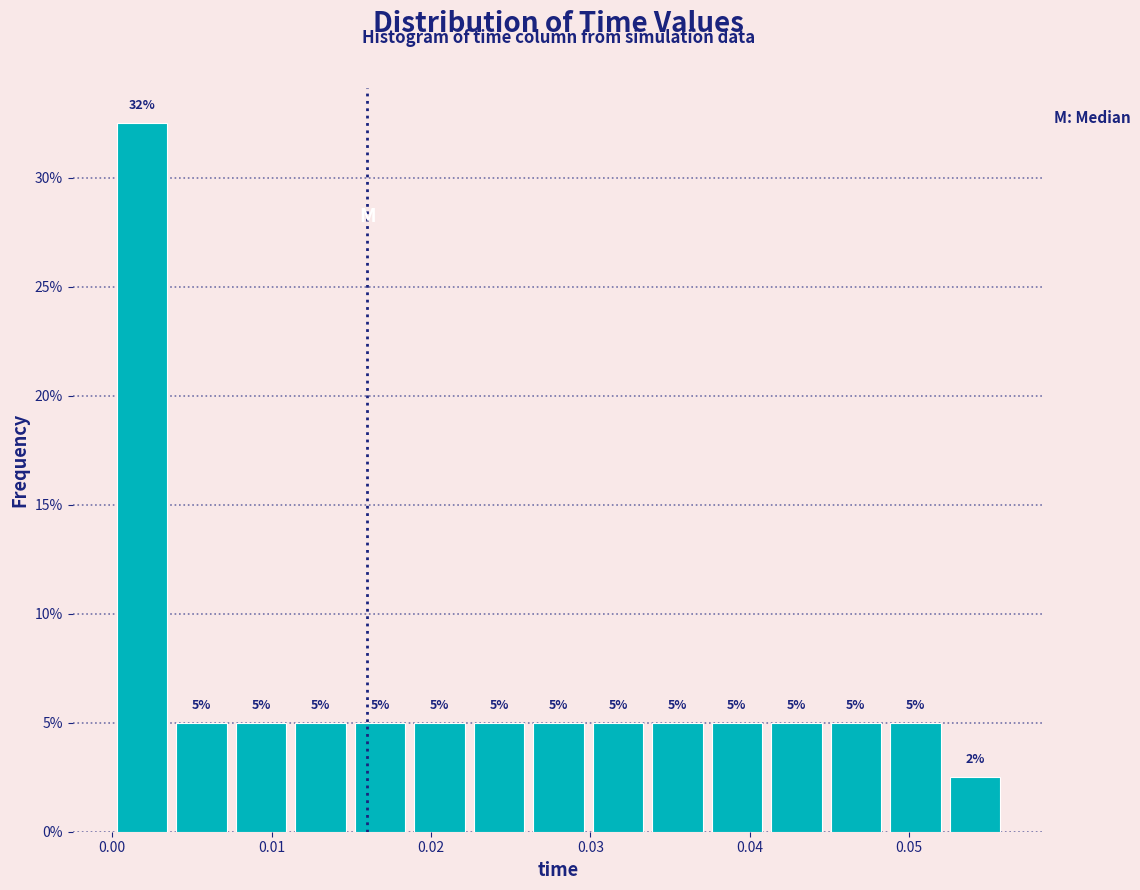

Around what value on the x-axis is the tallest bar? Give the approximate position of its centre, as read against the axis.

0.002